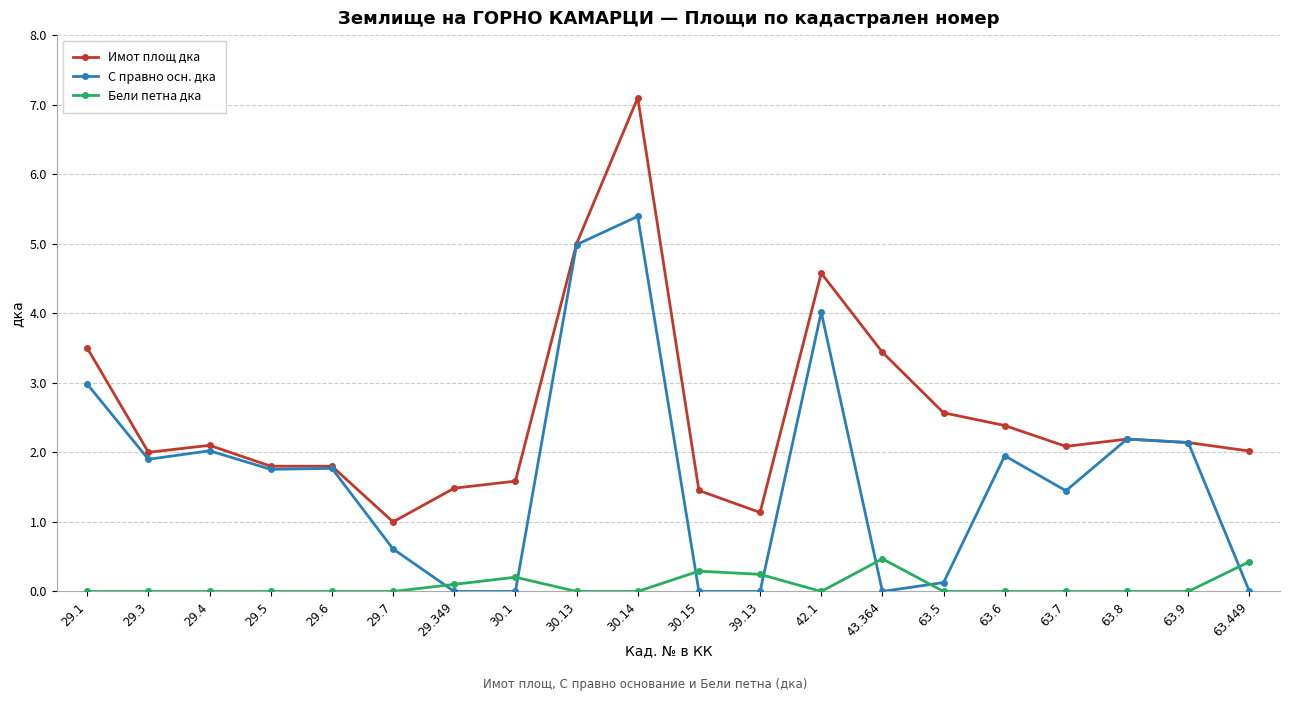

Rank the series at 39.13 from highest to lowest value.

Имот площ дка, Бели петна дка, С правно осн. дка